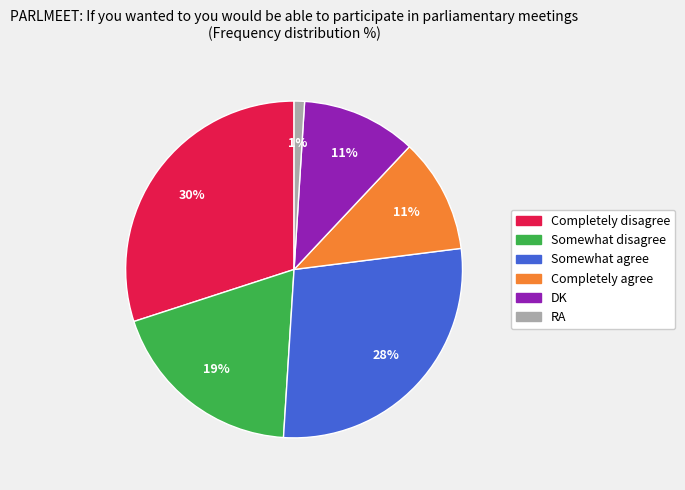

Which slice is the smallest?

RA